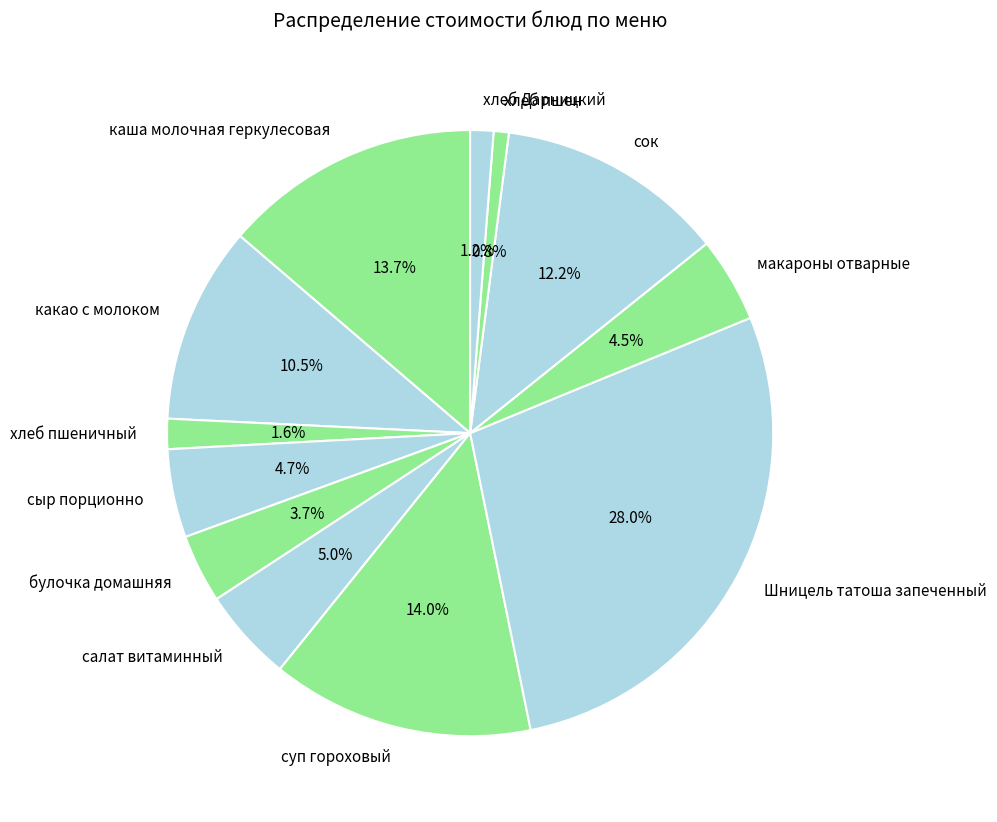

True or false: Шницель татоша запеченный accounts for 14% of the total.

False